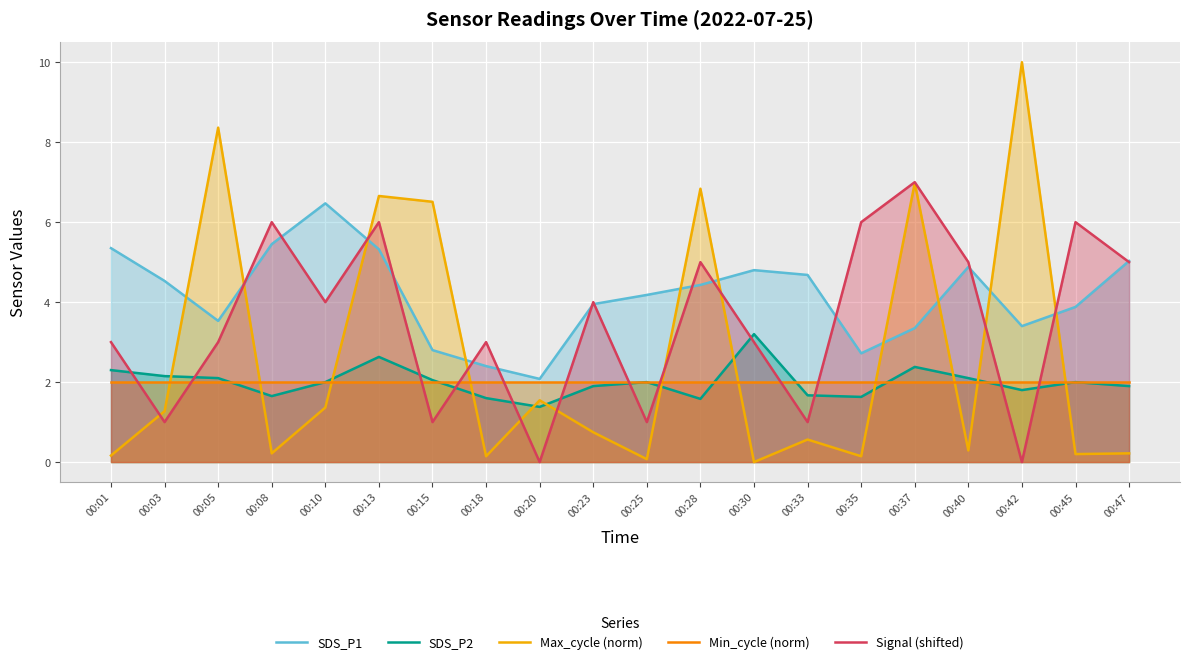

Is the value of Min_cycle (norm) at 00:45 greater than the value of SDS_P1 at 00:10?

No